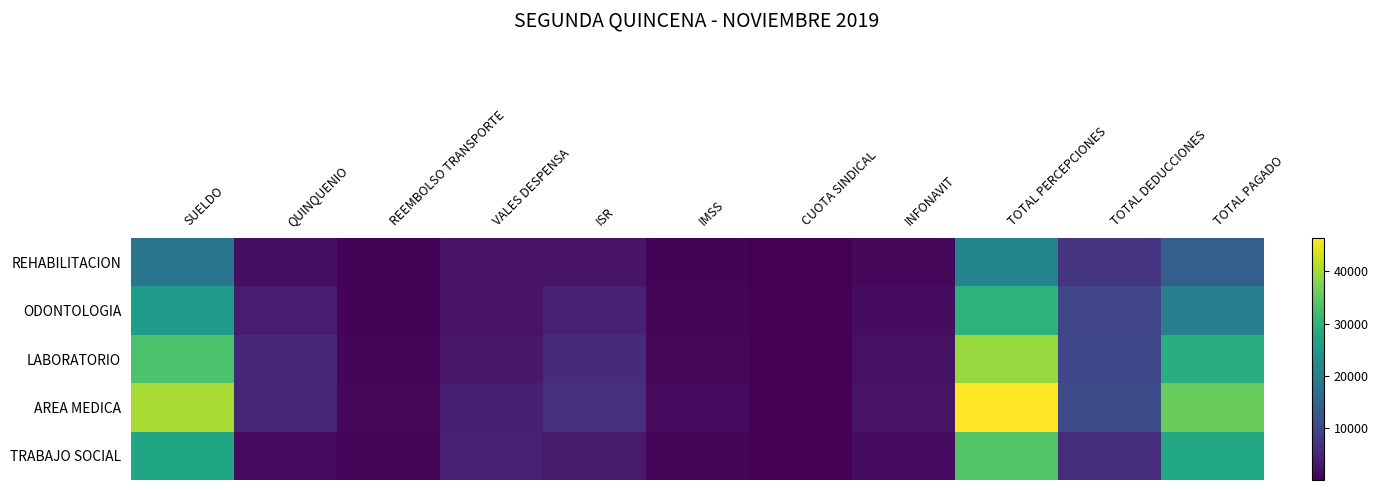

Which series has the largest range (max minus min)?

AREA MEDICA